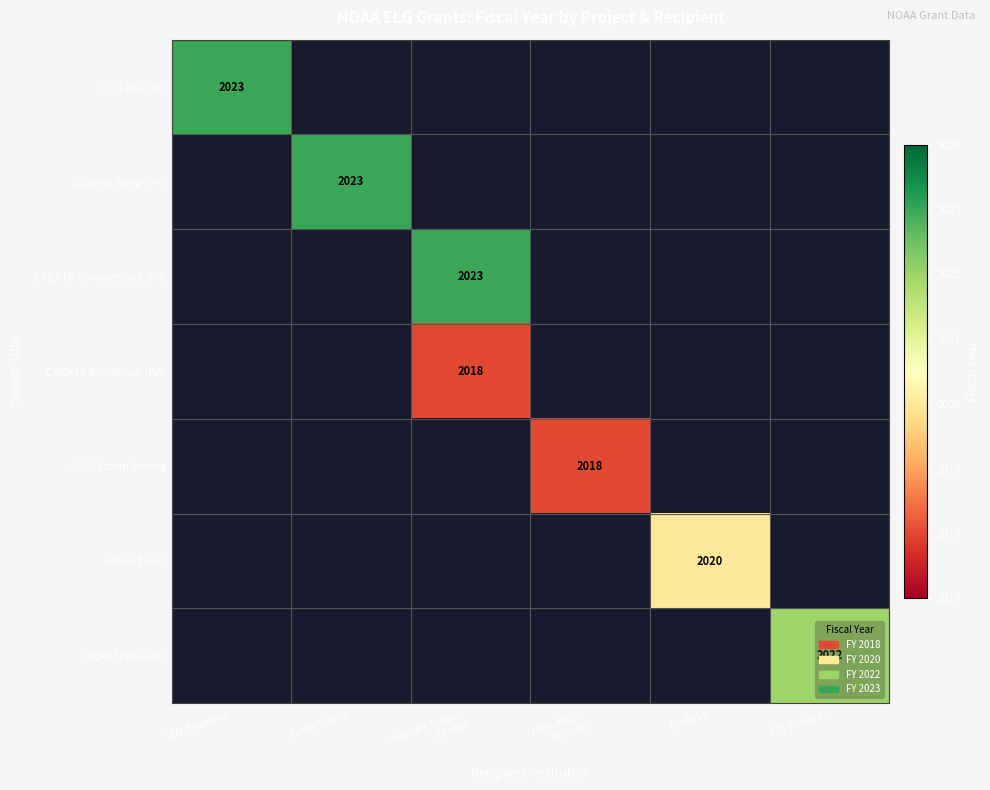

Between Univ. Virgin Islands and EcoRise, which series saw the biggest shift?

Green Texas